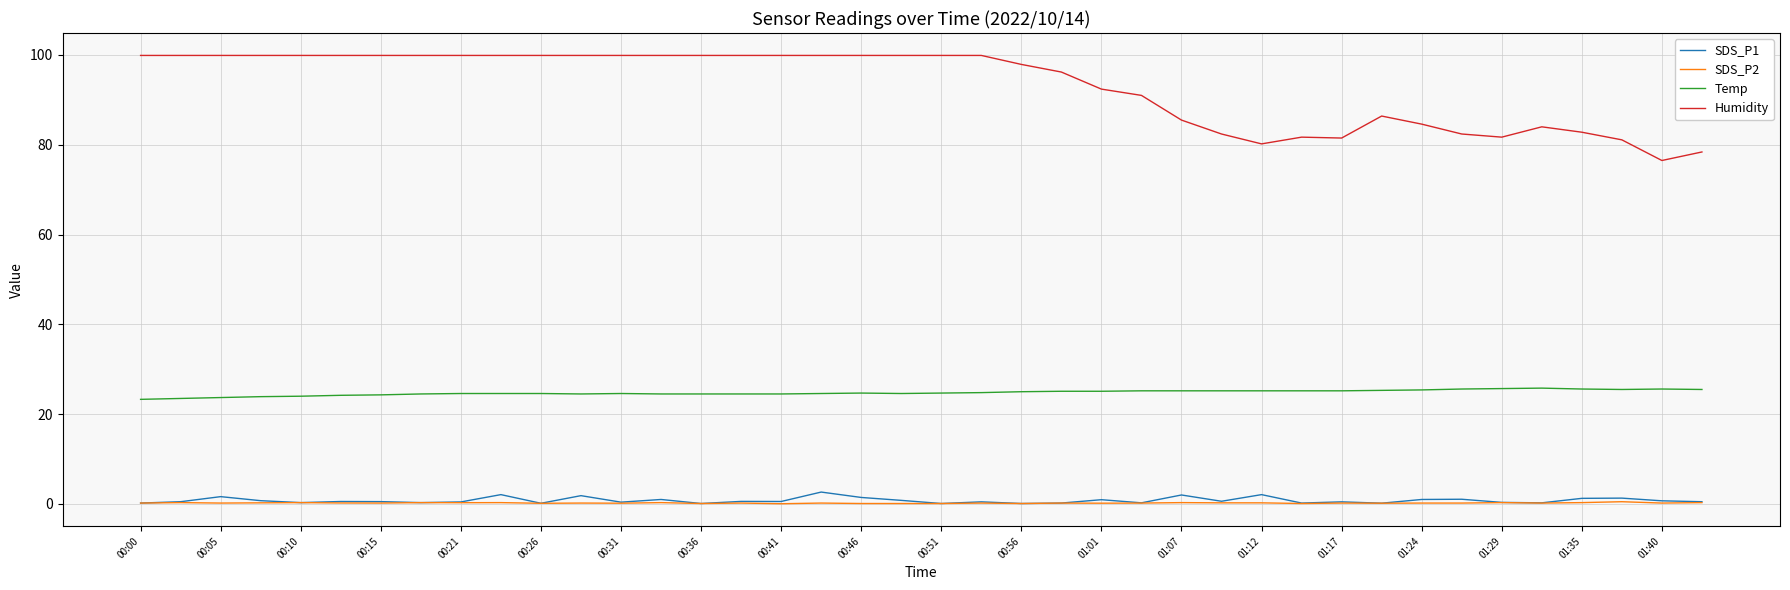

Which series has the widest spread of values?

Humidity